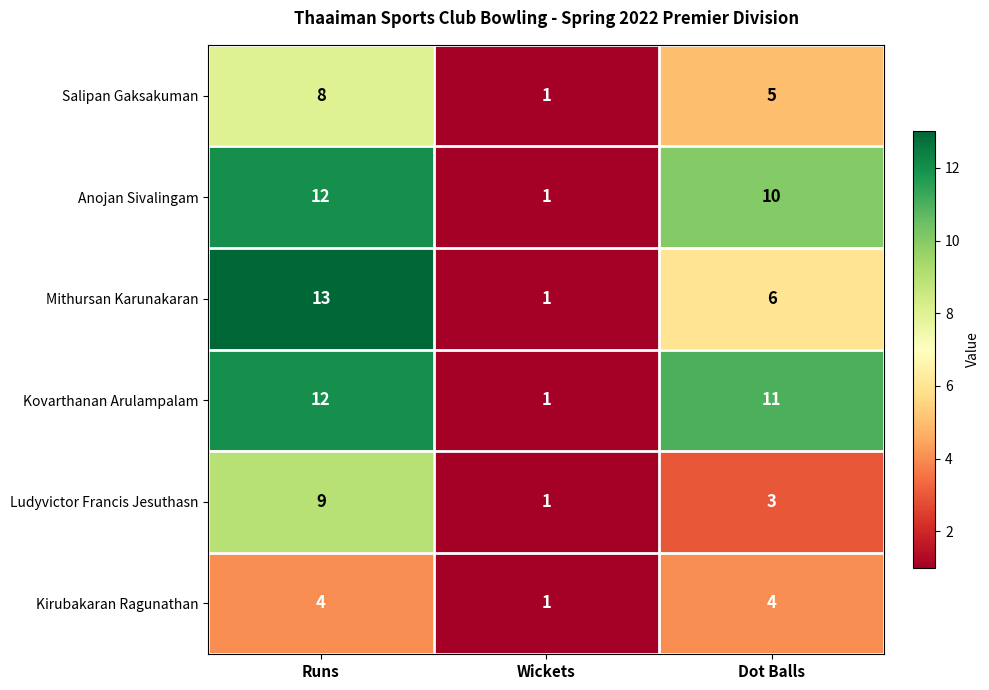

The value of Mithursan Karunakaran at Dot Balls is 6. True or false?

True